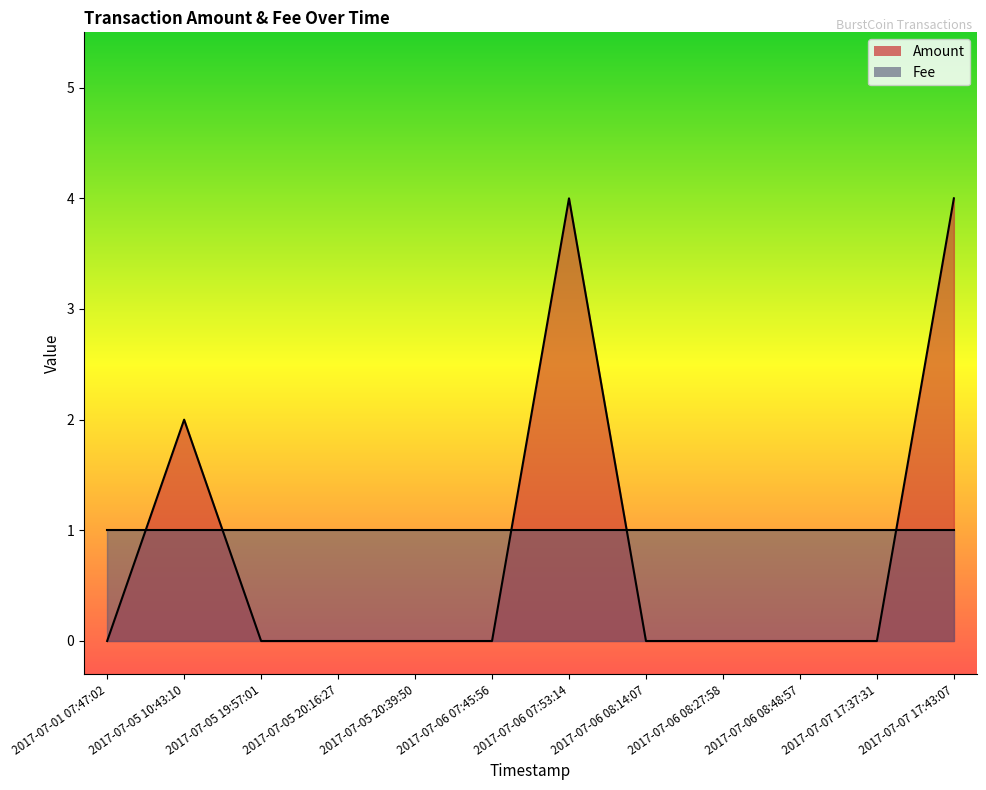

What is the maximum value shown in the chart?

4